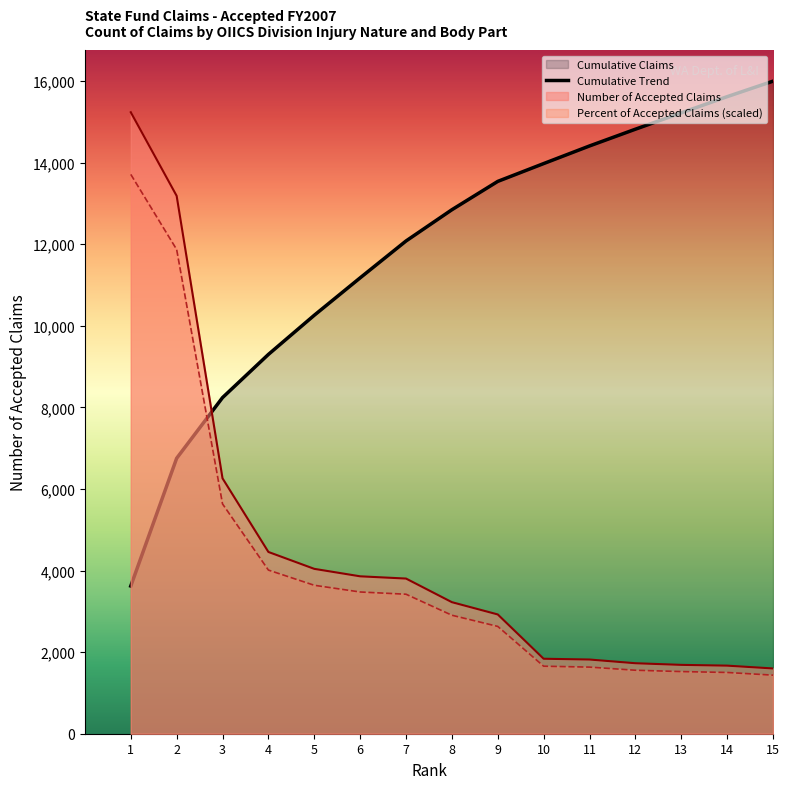

What is the value of the 8th point from the left?

12846.0